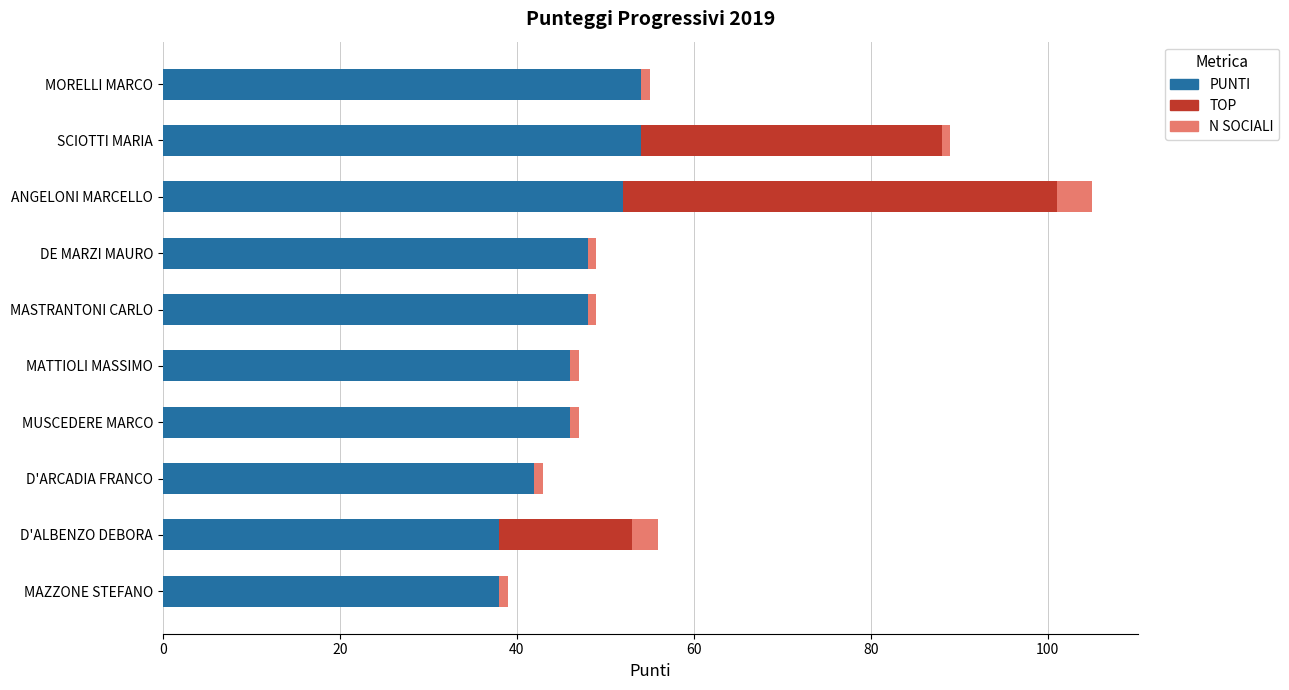

At which category is the sum across all series the highest?

ANGELONI MARCELLO